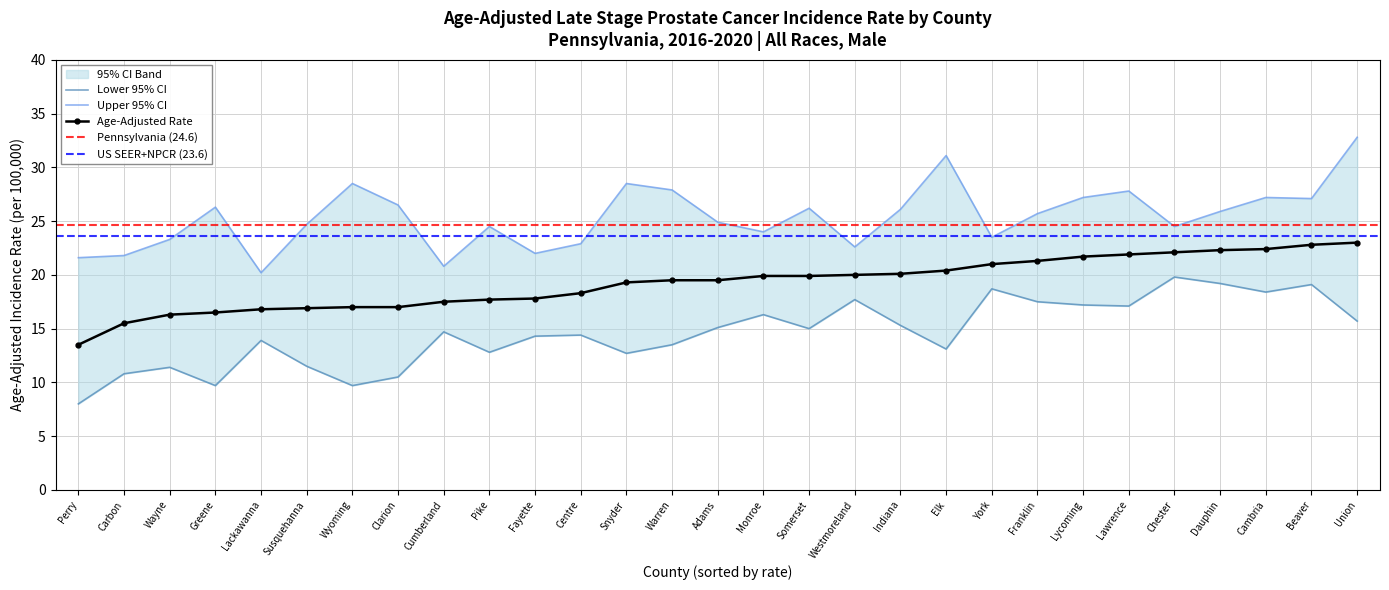

What is the greatest value displayed?

32.8